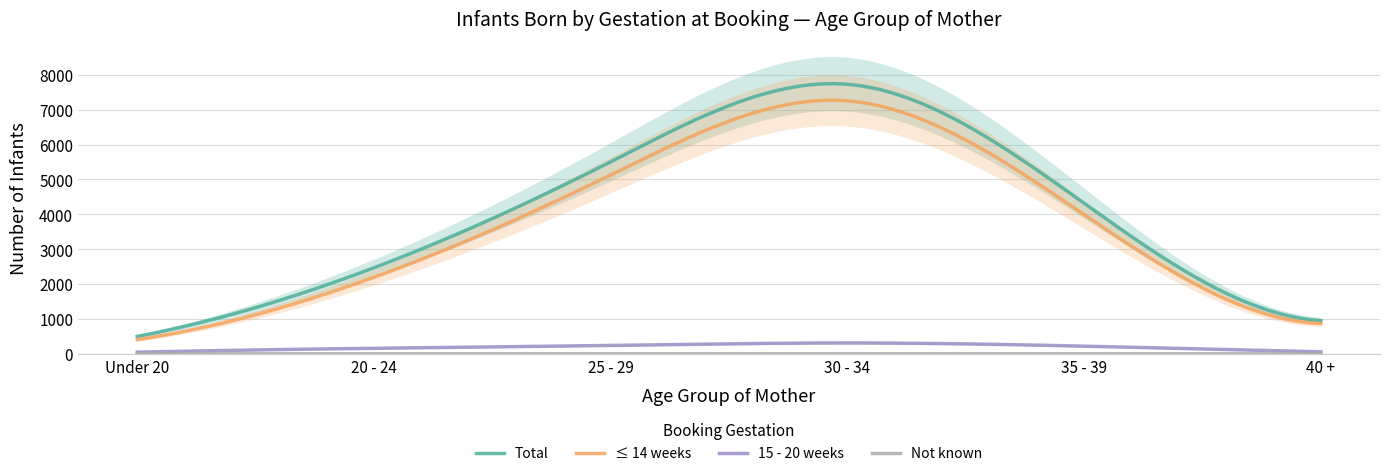

What is the difference between the ≤ 14 weeks values at 25 - 29 and 40 +?

4259